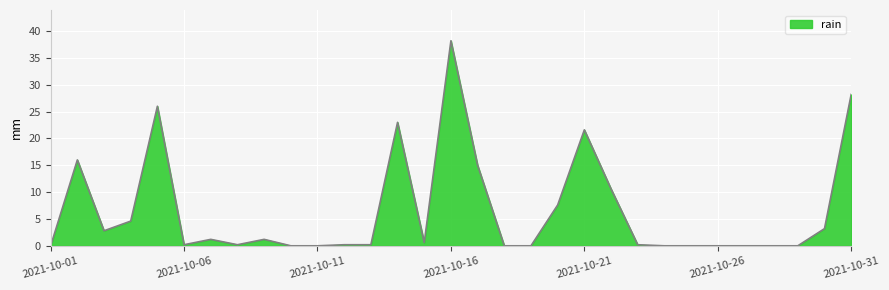

True or false: the data has more than 0 interior local peaks.

True